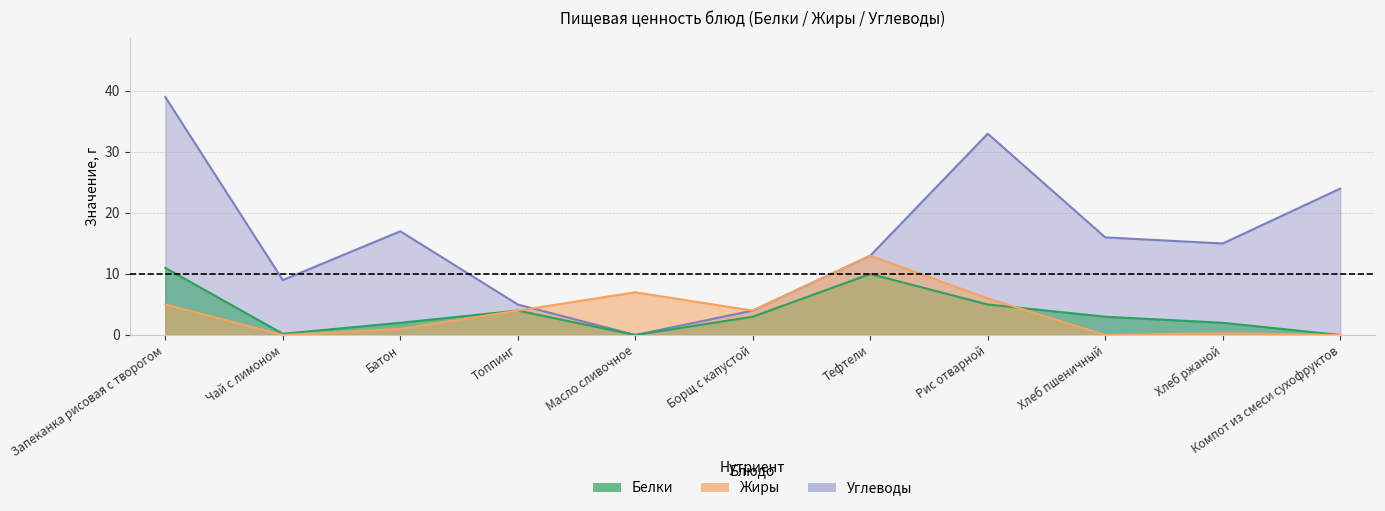

How many values in Жиры are above zero?

8